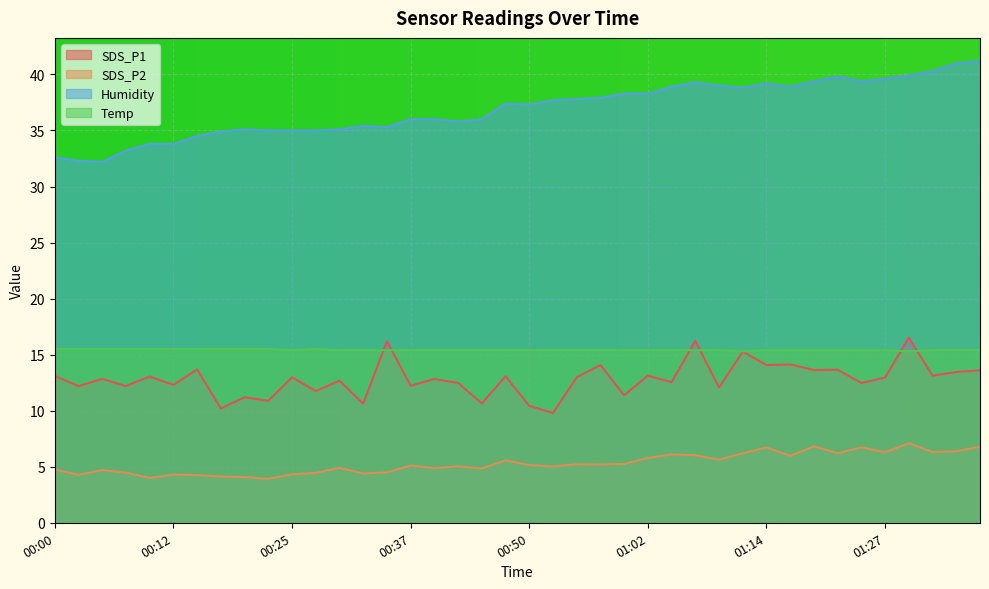

The Temp series shows 15.4 at 01:24. True or false?

True